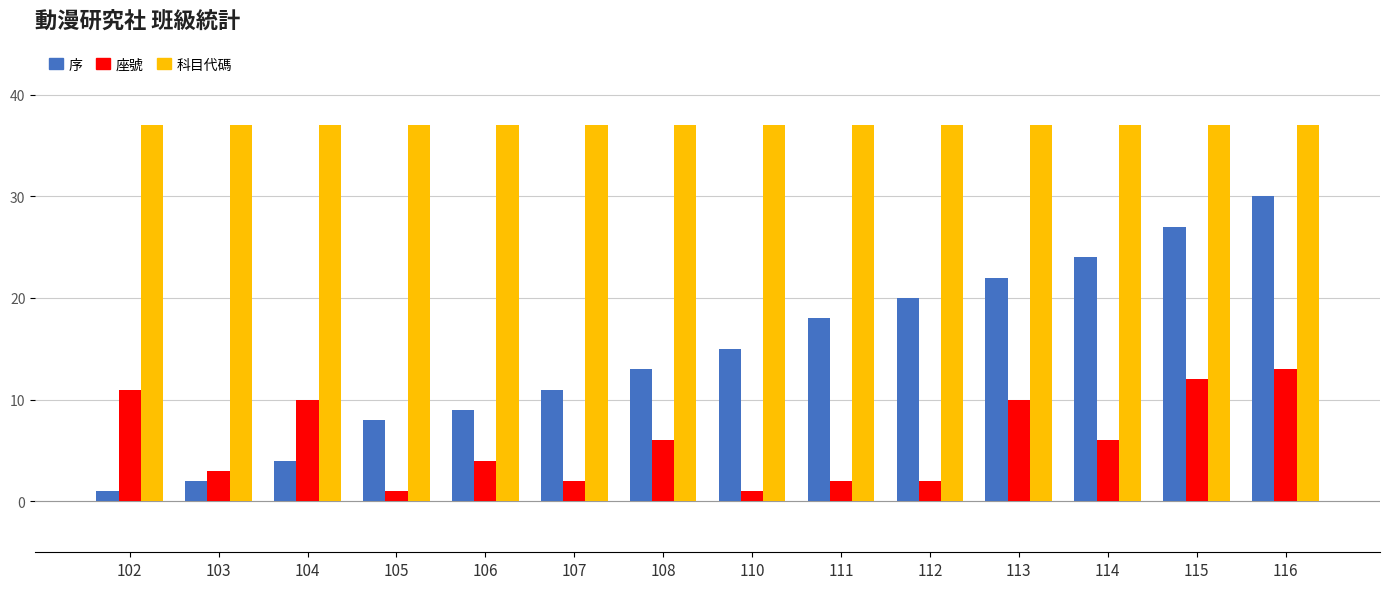

List the labels in order of 序 value, smallest first.

102, 103, 104, 105, 106, 107, 108, 110, 111, 112, 113, 114, 115, 116